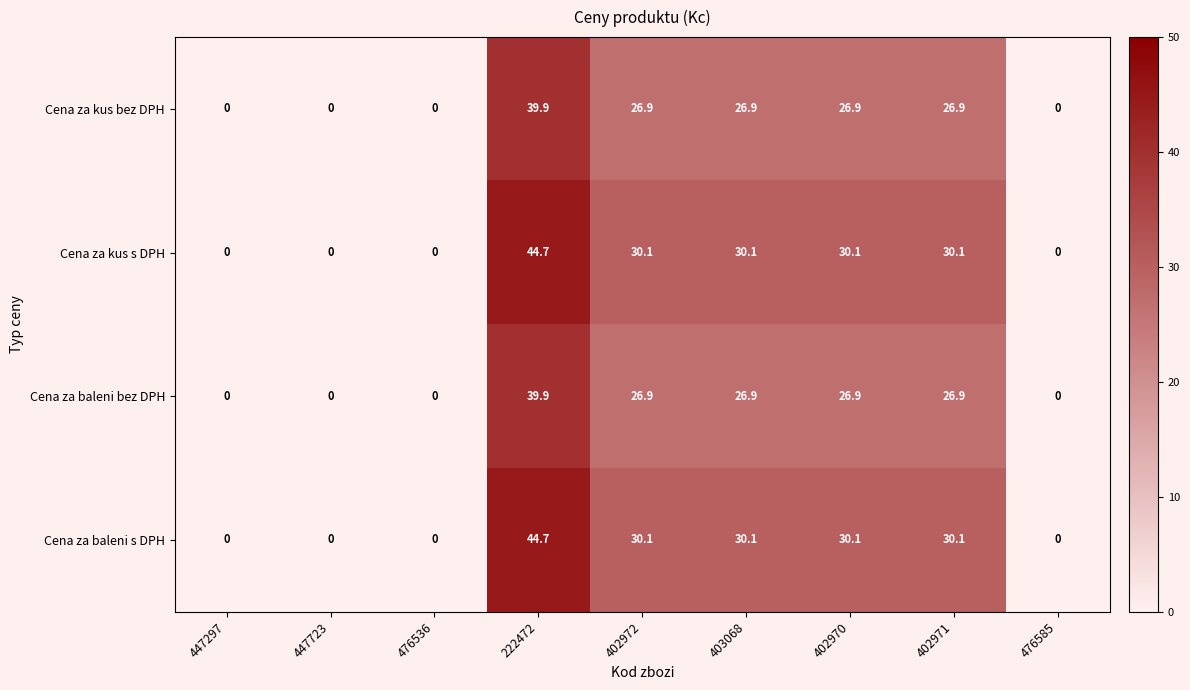

At how many categories does at least one series exceed 7?

5